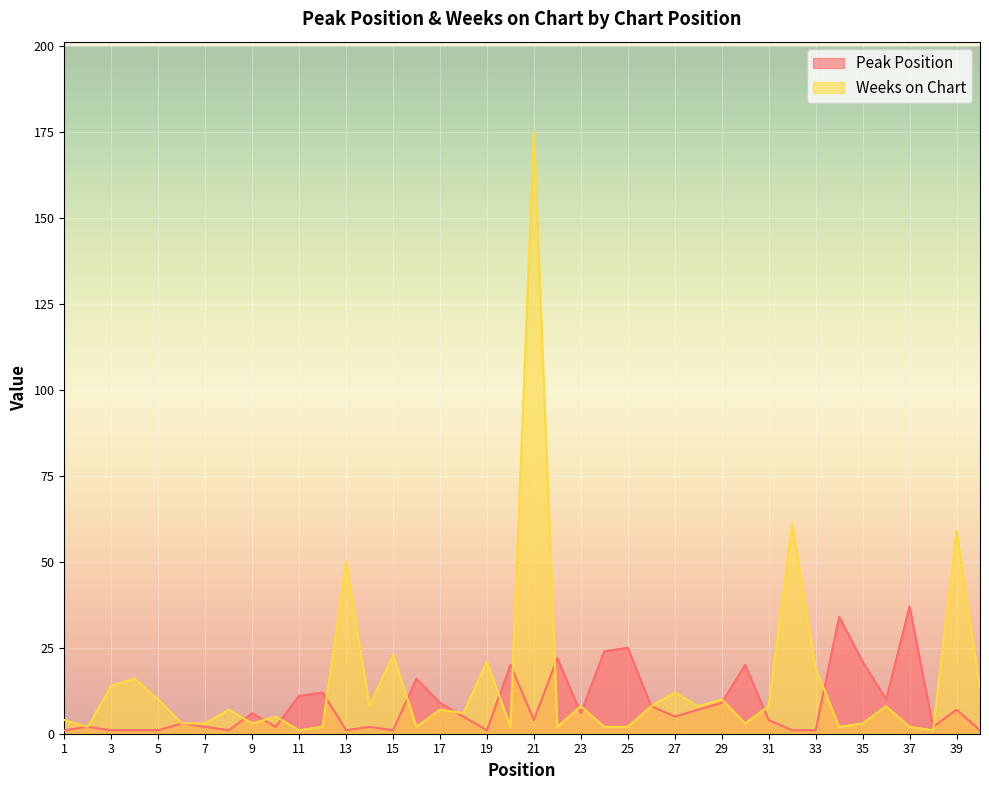

The value of Weeks on Chart at 21 is 291. True or false?

False